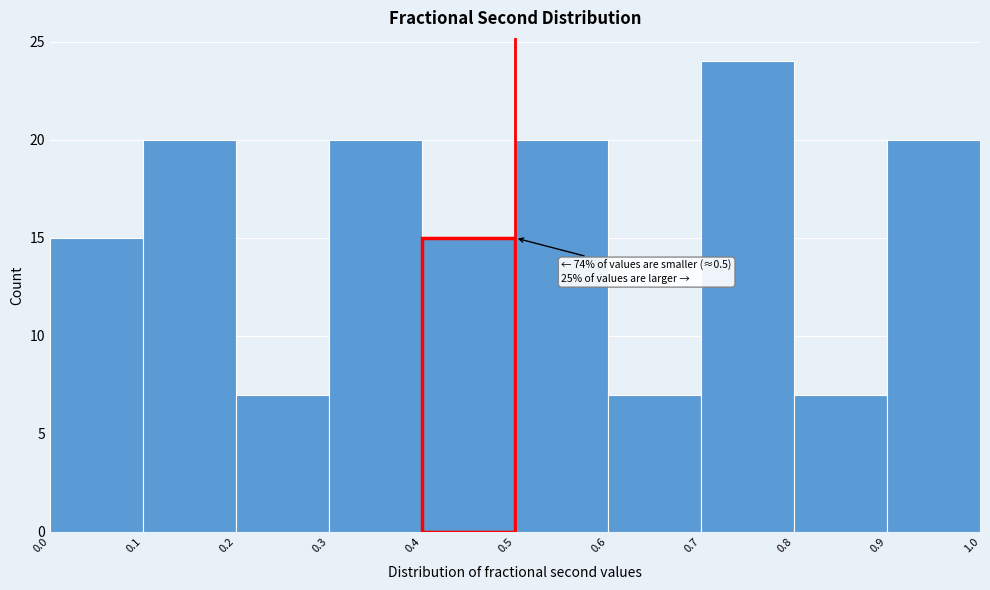

Over which range of the x-axis is the bar tallest?

0.7 to 0.8